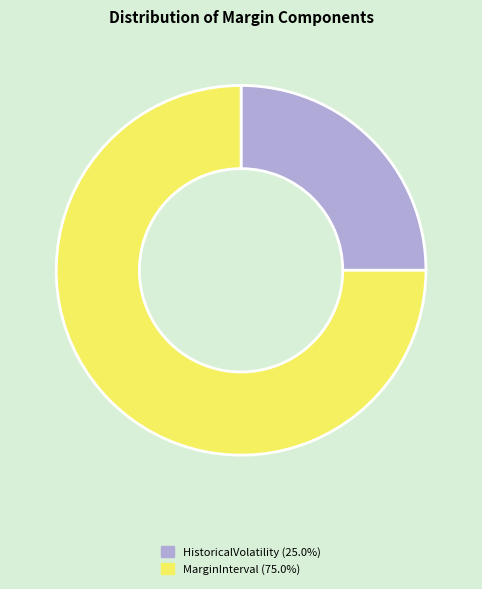

Does any single category account for the majority?

Yes